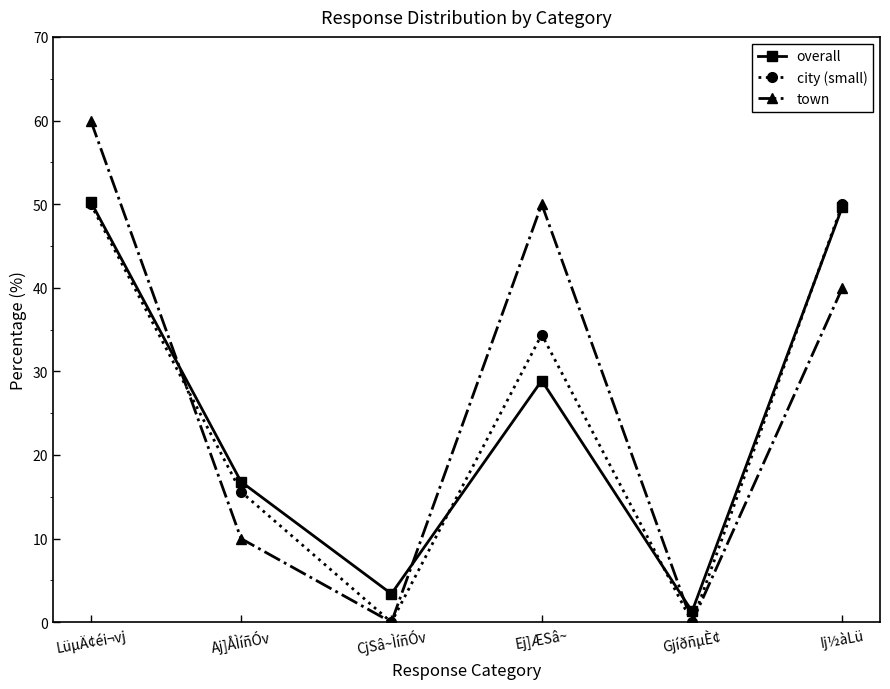

How many lines are shown in the chart?

3